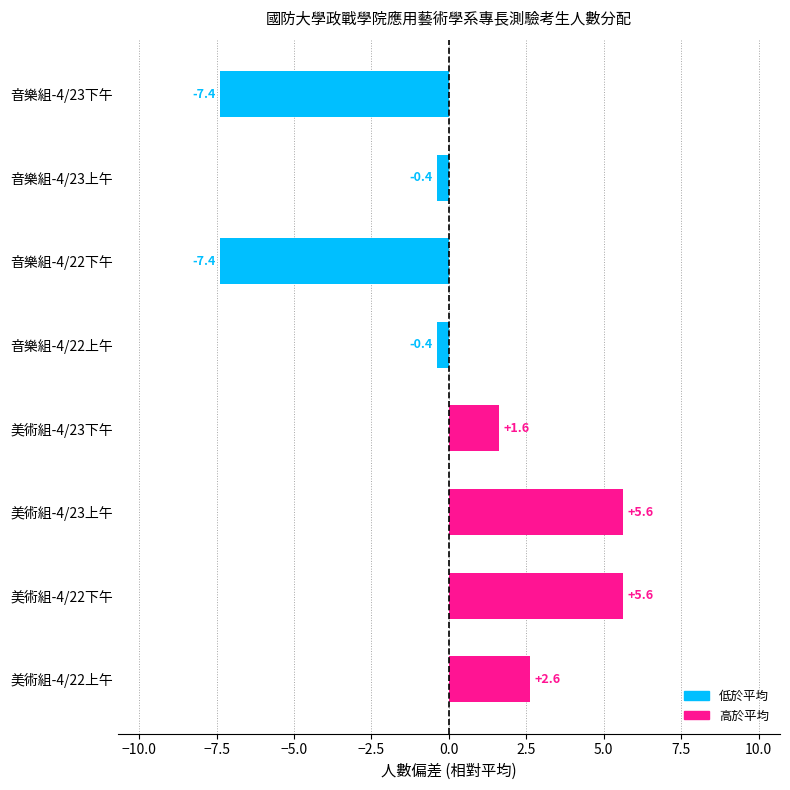

What is the greatest value displayed?

5.6